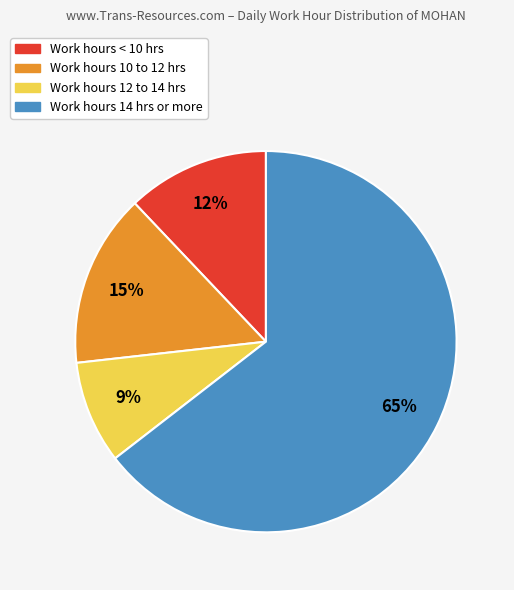

Count the number of slices in the pie.

4